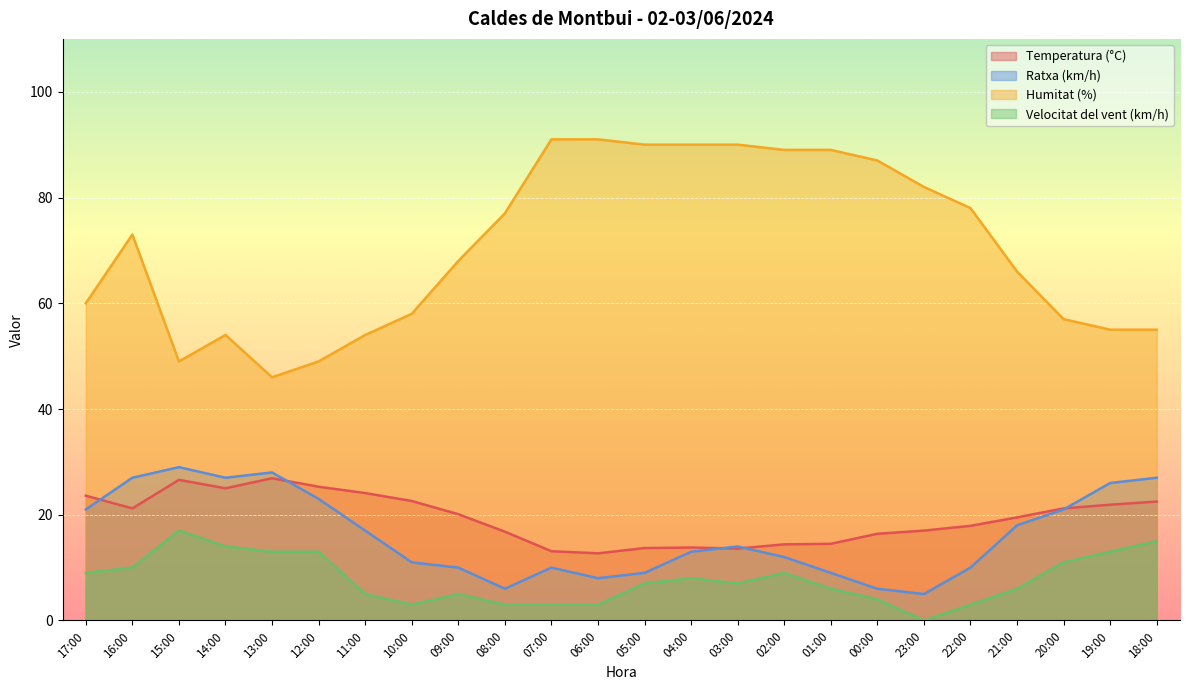

At which category does Velocitat del vent (km/h) reach its first local valley?

10:00